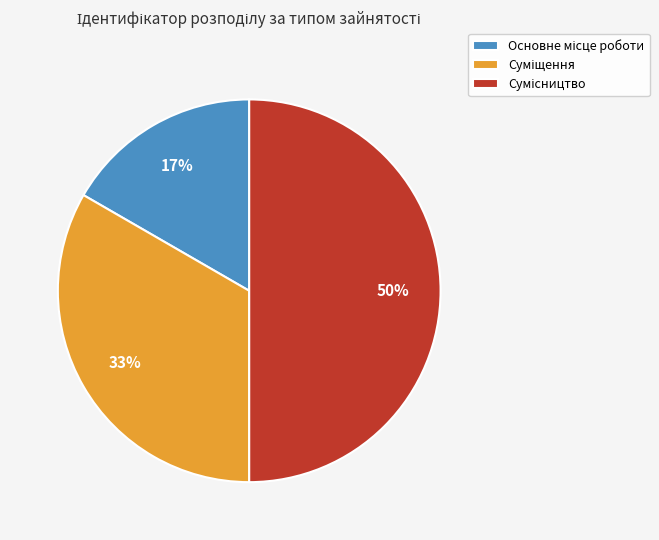

To the nearest percent, what is the difference between the largest and smallest slice percentages?

33%